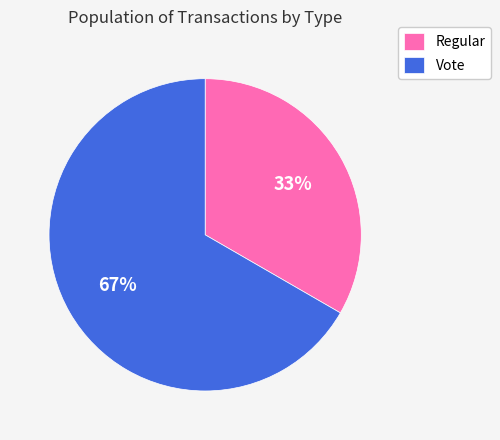

How many segments does this pie chart have?

2